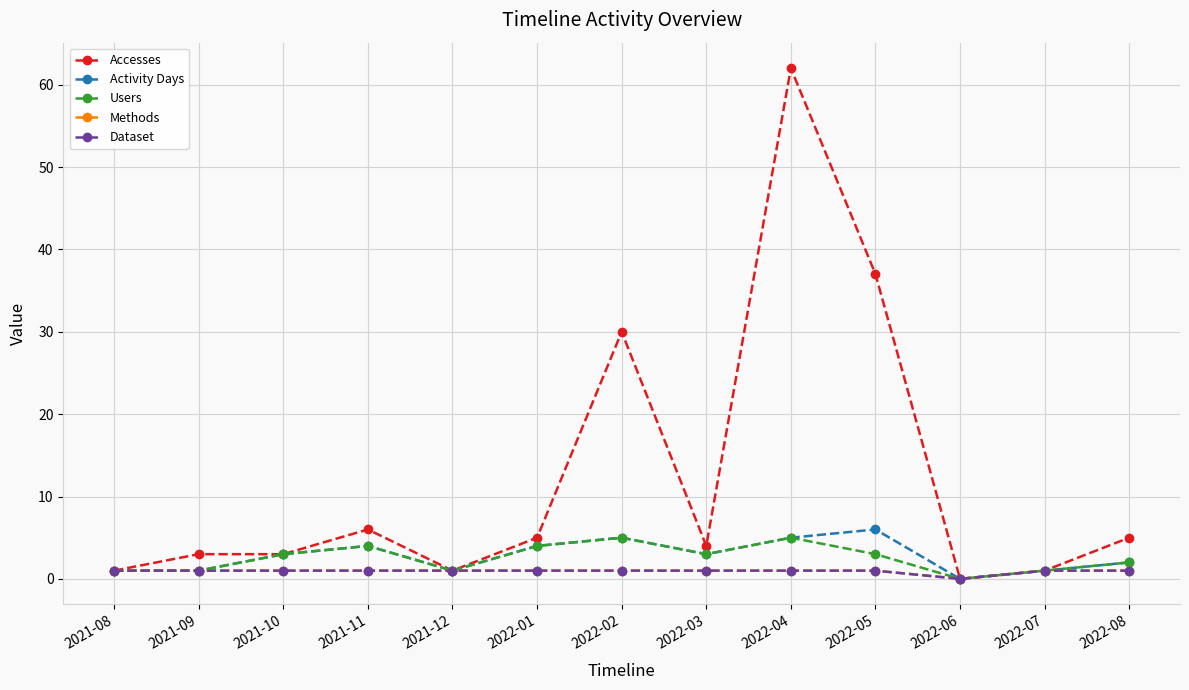

Does the chart have visible grid lines?

Yes